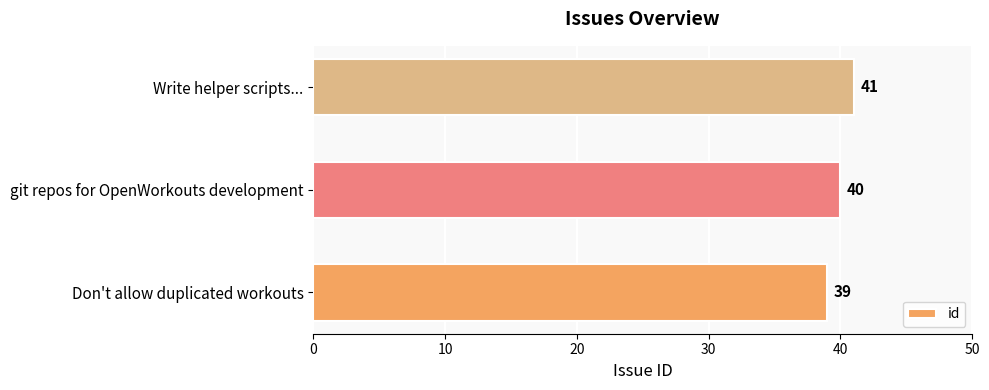

Is it true that the value at git repos for OpenWorkouts development is 64?

False